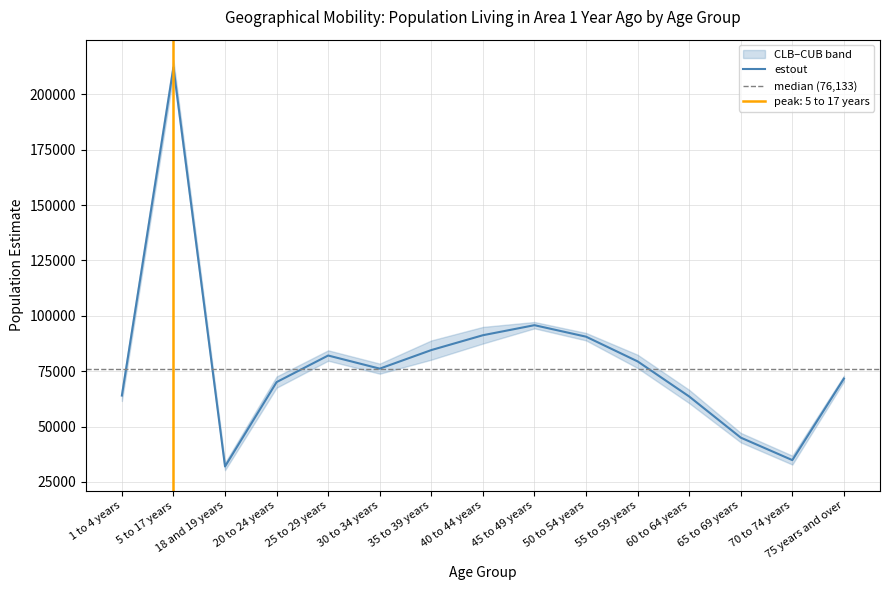

True or false: estout has more than 1 interior local peaks.

True